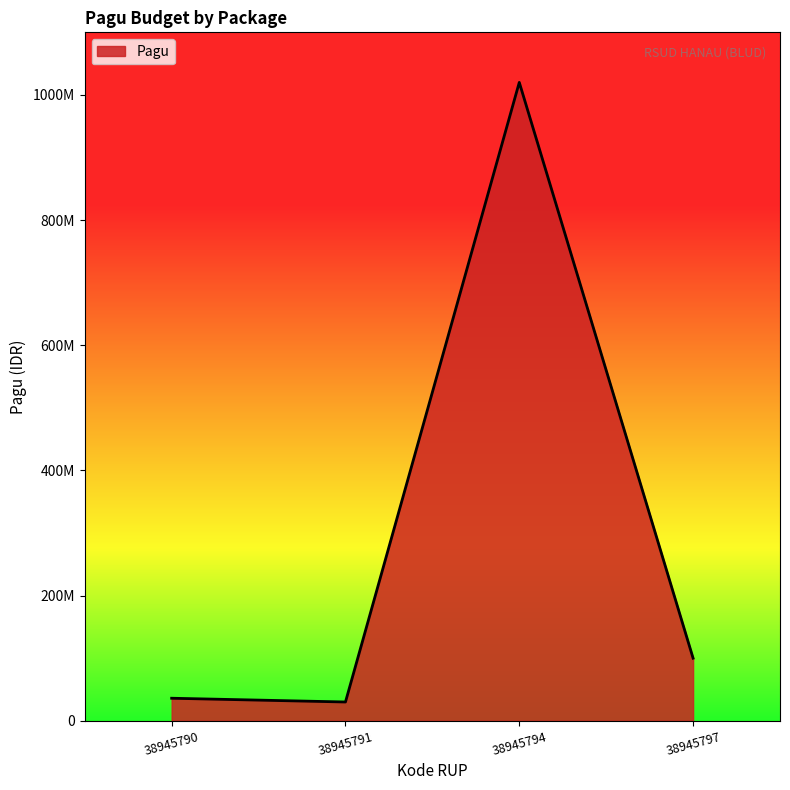

Does the chart have visible grid lines?

No